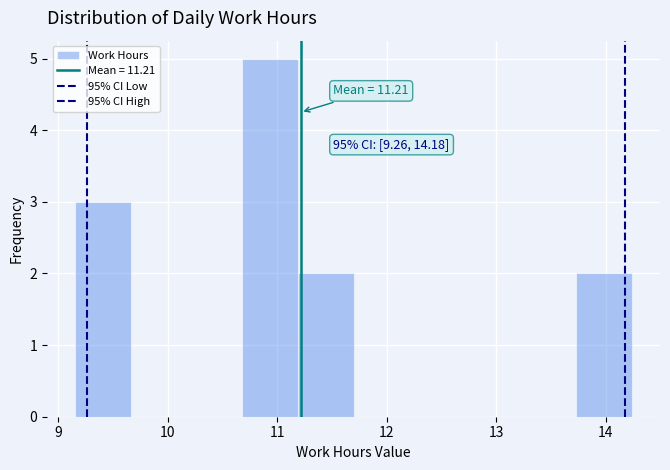

Which range on the x-axis has the tallest bar?

10.7 to 11.2